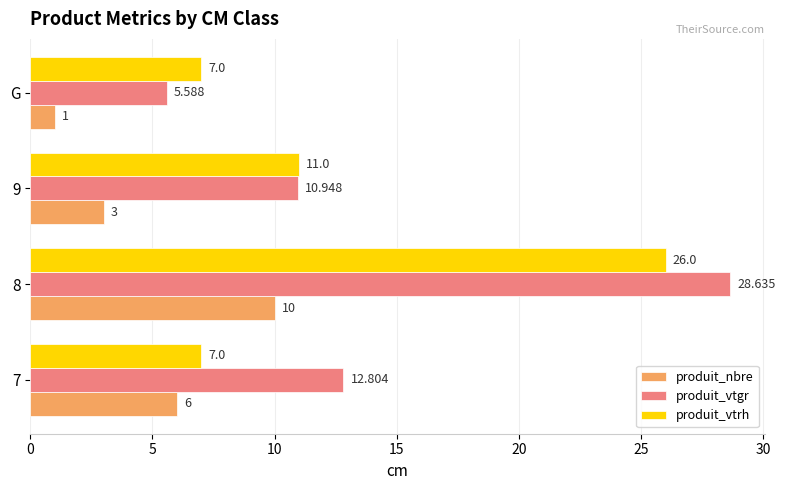

Rank the series by their average value, from lowest to highest.

produit_nbre, produit_vtrh, produit_vtgr